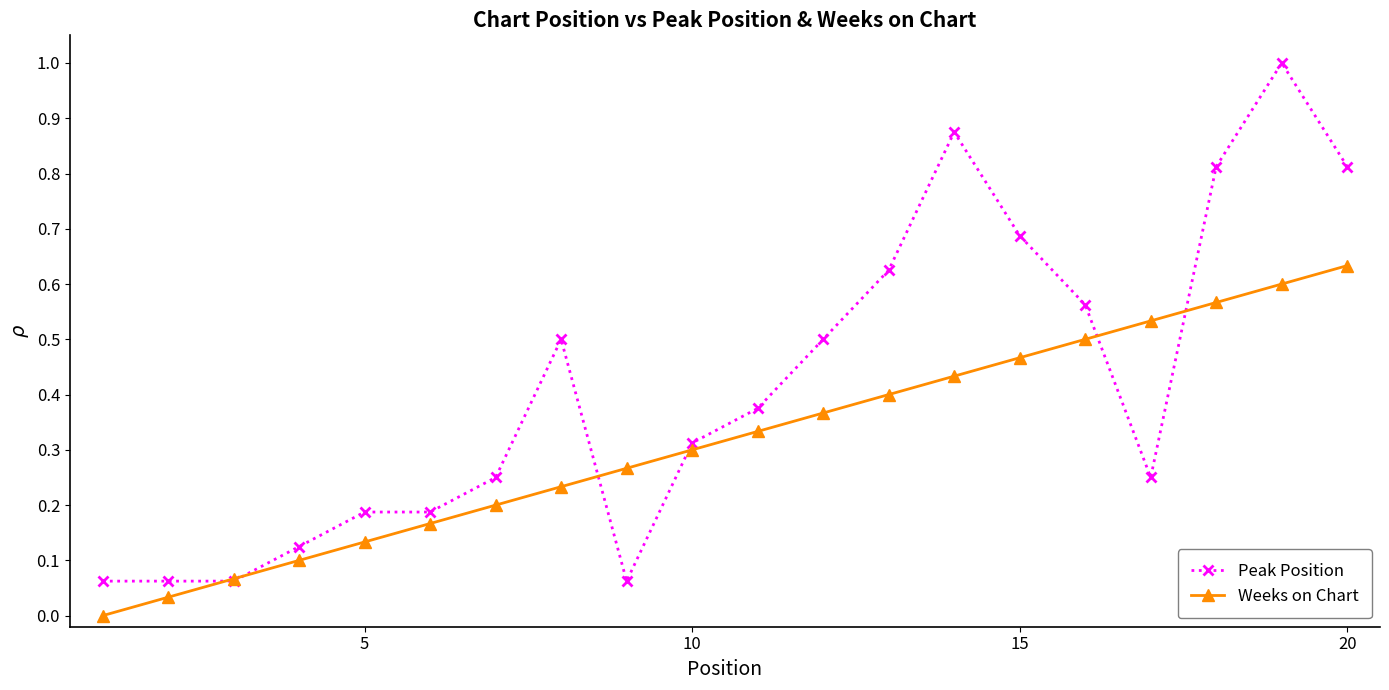

True or false: Peak Position has more than 2 interior local peaks.

True